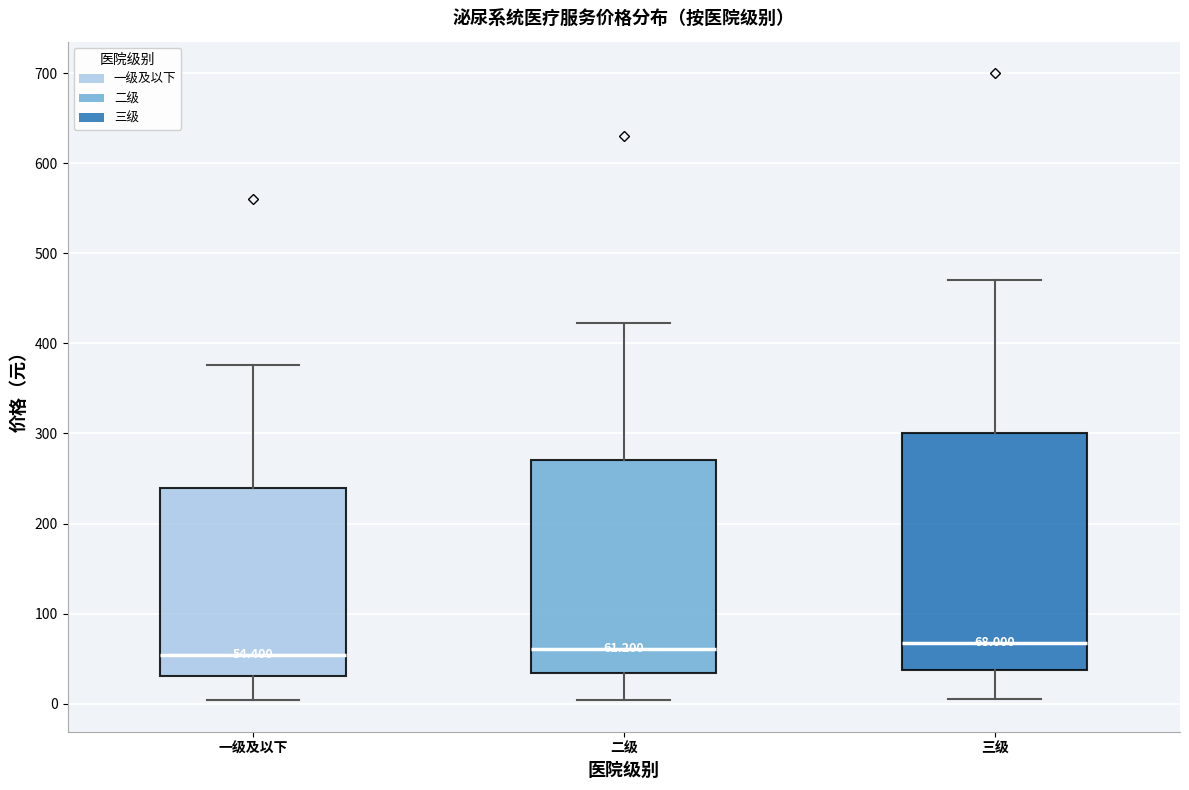

Which box is the tallest, from its lower edge to its upper edge?

三级